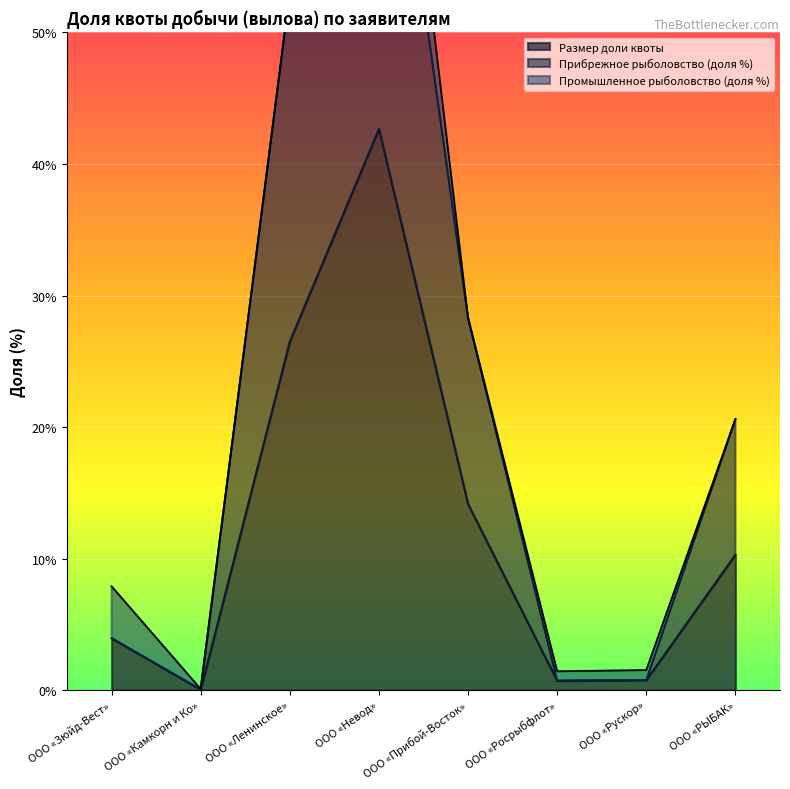

What is the approximate value of Размер доли квоты at ООО «Невод»?

42.7